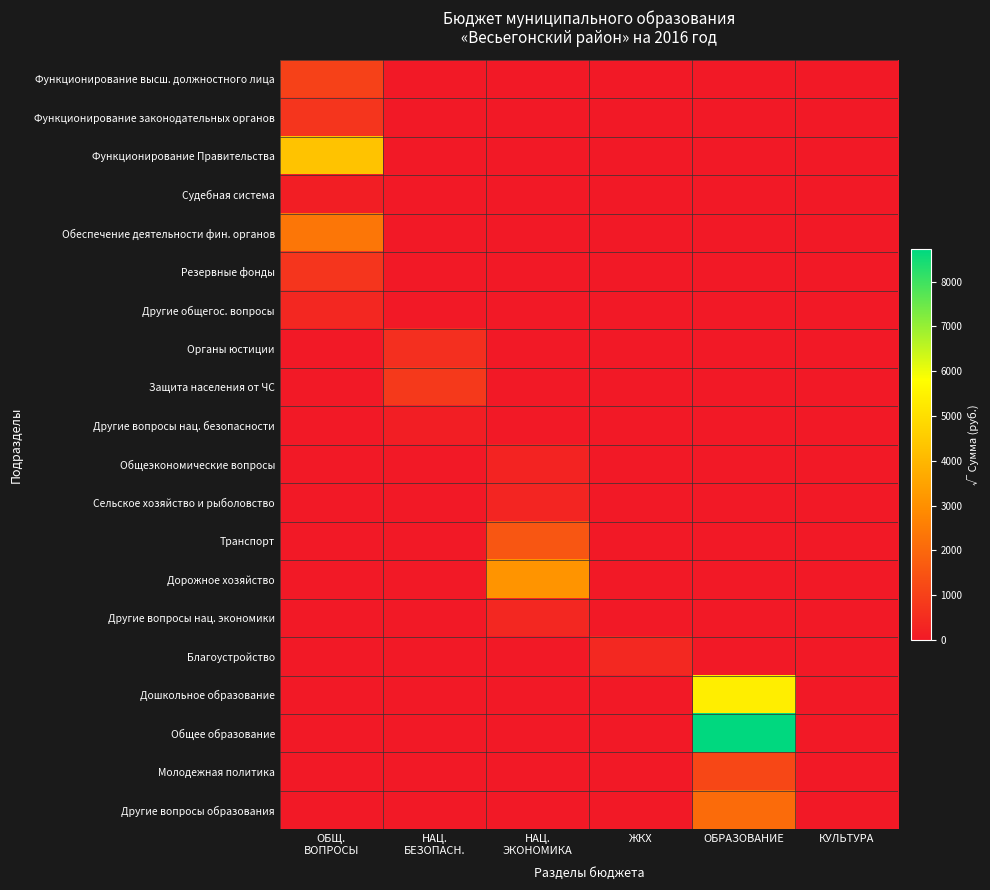

Reading left to right, list all the values displayed in this chart.

Функционирование высш. должностного лица: ОБЩ.
ВОПРОСЫ=1022.1	НАЦ.
БЕЗОПАСН.=0.0	НАЦ.
ЭКОНОМИКА=0.0	ЖКХ=0.0	ОБРАЗОВАНИЕ=0.0	КУЛЬТУРА=0.0
Функционирование законодательных органов: ОБЩ.
ВОПРОСЫ=712.7	НАЦ.
БЕЗОПАСН.=0.0	НАЦ.
ЭКОНОМИКА=0.0	ЖКХ=0.0	ОБРАЗОВАНИЕ=0.0	КУЛЬТУРА=0.0
Функционирование Правительства: ОБЩ.
ВОПРОСЫ=4306.6	НАЦ.
БЕЗОПАСН.=0.0	НАЦ.
ЭКОНОМИКА=0.0	ЖКХ=0.0	ОБРАЗОВАНИЕ=0.0	КУЛЬТУРА=0.0
Судебная система: ОБЩ.
ВОПРОСЫ=146.3	НАЦ.
БЕЗОПАСН.=0.0	НАЦ.
ЭКОНОМИКА=0.0	ЖКХ=0.0	ОБРАЗОВАНИЕ=0.0	КУЛЬТУРА=0.0
Обеспечение деятельности фин. органов: ОБЩ.
ВОПРОСЫ=2363.8	НАЦ.
БЕЗОПАСН.=0.0	НАЦ.
ЭКОНОМИКА=0.0	ЖКХ=0.0	ОБРАЗОВАНИЕ=0.0	КУЛЬТУРА=0.0
Резервные фонды: ОБЩ.
ВОПРОСЫ=707.1	НАЦ.
БЕЗОПАСН.=0.0	НАЦ.
ЭКОНОМИКА=0.0	ЖКХ=0.0	ОБРАЗОВАНИЕ=0.0	КУЛЬТУРА=0.0
Другие общегос. вопросы: ОБЩ.
ВОПРОСЫ=368.8	НАЦ.
БЕЗОПАСН.=0.0	НАЦ.
ЭКОНОМИКА=0.0	ЖКХ=0.0	ОБРАЗОВАНИЕ=0.0	КУЛЬТУРА=0.0
Органы юстиции: ОБЩ.
ВОПРОСЫ=0.0	НАЦ.
БЕЗОПАСН.=546.4	НАЦ.
ЭКОНОМИКА=0.0	ЖКХ=0.0	ОБРАЗОВАНИЕ=0.0	КУЛЬТУРА=0.0
Защита населения от ЧС: ОБЩ.
ВОПРОСЫ=0.0	НАЦ.
БЕЗОПАСН.=822.2	НАЦ.
ЭКОНОМИКА=0.0	ЖКХ=0.0	ОБРАЗОВАНИЕ=0.0	КУЛЬТУРА=0.0
Другие вопросы нац. безопасности: ОБЩ.
ВОПРОСЫ=0.0	НАЦ.
БЕЗОПАСН.=130.4	НАЦ.
ЭКОНОМИКА=0.0	ЖКХ=0.0	ОБРАЗОВАНИЕ=0.0	КУЛЬТУРА=0.0
Общеэкономические вопросы: ОБЩ.
ВОПРОСЫ=0.0	НАЦ.
БЕЗОПАСН.=0.0	НАЦ.
ЭКОНОМИКА=264.6	ЖКХ=0.0	ОБРАЗОВАНИЕ=0.0	КУЛЬТУРА=0.0
Сельское хозяйство и рыболовство: ОБЩ.
ВОПРОСЫ=0.0	НАЦ.
БЕЗОПАСН.=0.0	НАЦ.
ЭКОНОМИКА=311.3	ЖКХ=0.0	ОБРАЗОВАНИЕ=0.0	КУЛЬТУРА=0.0
Транспорт: ОБЩ.
ВОПРОСЫ=0.0	НАЦ.
БЕЗОПАСН.=0.0	НАЦ.
ЭКОНОМИКА=1533.3	ЖКХ=0.0	ОБРАЗОВАНИЕ=0.0	КУЛЬТУРА=0.0
Дорожное хозяйство: ОБЩ.
ВОПРОСЫ=0.0	НАЦ.
БЕЗОПАСН.=0.0	НАЦ.
ЭКОНОМИКА=3127.8	ЖКХ=0.0	ОБРАЗОВАНИЕ=0.0	КУЛЬТУРА=0.0
Другие вопросы нац. экономики: ОБЩ.
ВОПРОСЫ=0.0	НАЦ.
БЕЗОПАСН.=0.0	НАЦ.
ЭКОНОМИКА=360.6	ЖКХ=0.0	ОБРАЗОВАНИЕ=0.0	КУЛЬТУРА=0.0
Благоустройство: ОБЩ.
ВОПРОСЫ=0.0	НАЦ.
БЕЗОПАСН.=0.0	НАЦ.
ЭКОНОМИКА=0.0	ЖКХ=387.3	ОБРАЗОВАНИЕ=0.0	КУЛЬТУРА=0.0
Дошкольное образование: ОБЩ.
ВОПРОСЫ=0.0	НАЦ.
БЕЗОПАСН.=0.0	НАЦ.
ЭКОНОМИКА=0.0	ЖКХ=0.0	ОБРАЗОВАНИЕ=5392.5	КУЛЬТУРА=0.0
Общее образование: ОБЩ.
ВОПРОСЫ=0.0	НАЦ.
БЕЗОПАСН.=0.0	НАЦ.
ЭКОНОМИКА=0.0	ЖКХ=0.0	ОБРАЗОВАНИЕ=8718.1	КУЛЬТУРА=0.0
Молодежная политика: ОБЩ.
ВОПРОСЫ=0.0	НАЦ.
БЕЗОПАСН.=0.0	НАЦ.
ЭКОНОМИКА=0.0	ЖКХ=0.0	ОБРАЗОВАНИЕ=1165.0	КУЛЬТУРА=0.0
Другие вопросы образования: ОБЩ.
ВОПРОСЫ=0.0	НАЦ.
БЕЗОПАСН.=0.0	НАЦ.
ЭКОНОМИКА=0.0	ЖКХ=0.0	ОБРАЗОВАНИЕ=2080.7	КУЛЬТУРА=0.0